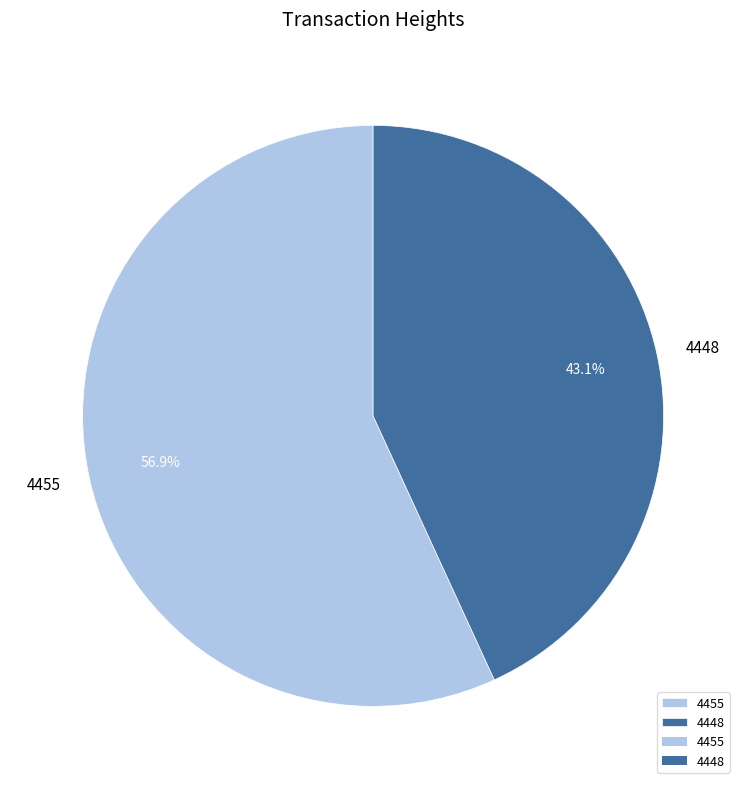

What is the majority slice?

4455